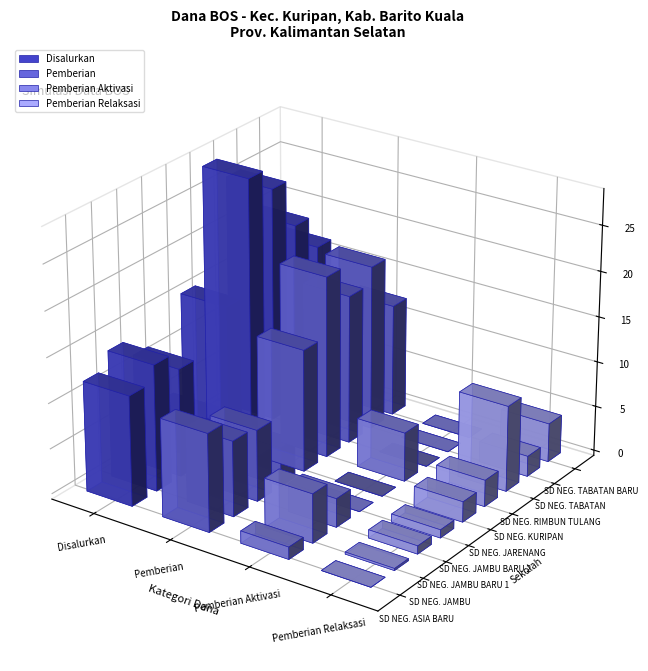

Between 5 and 4, which is larger?

5